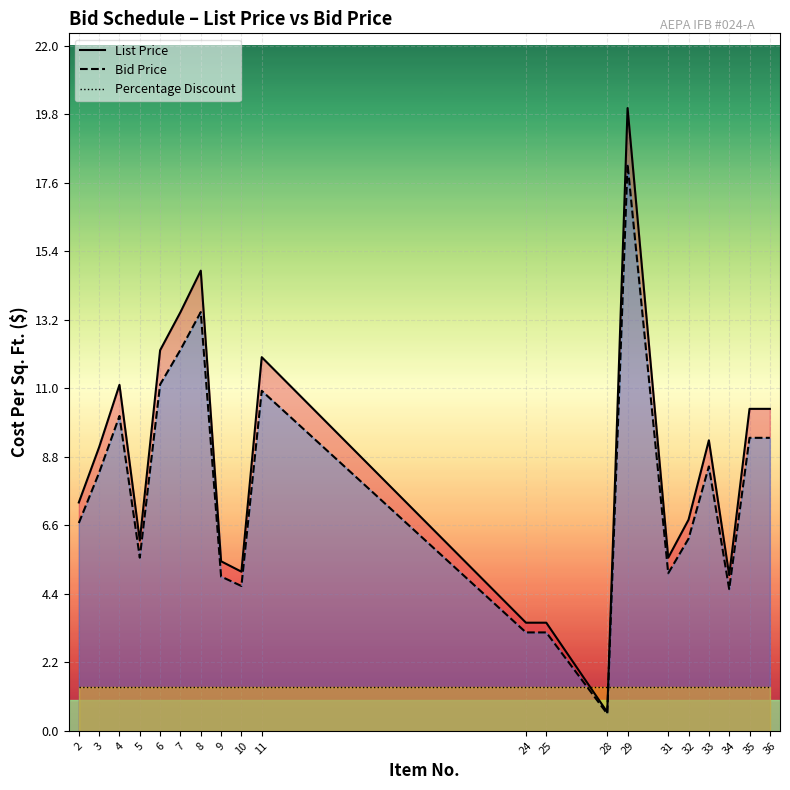

Where does the Bid Price series first go above 8?

3